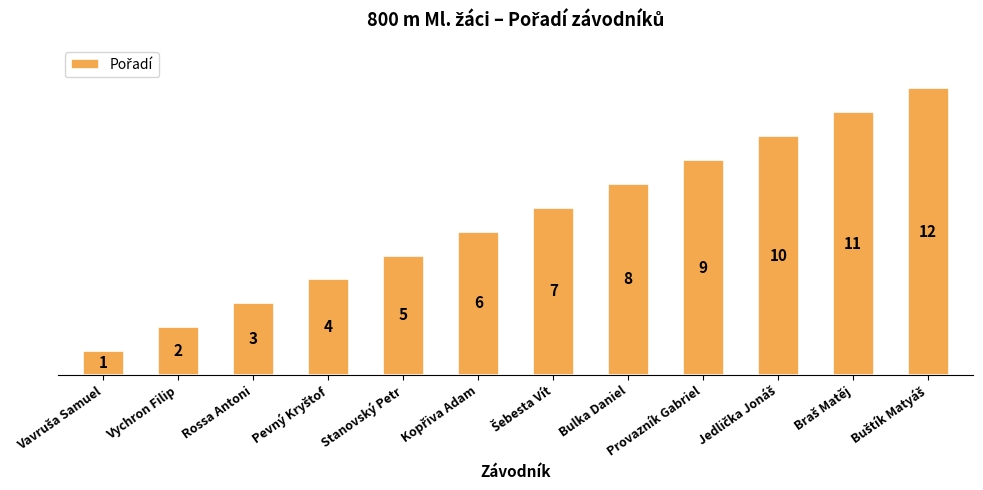

What is the value of the 5th bar from the left?

5